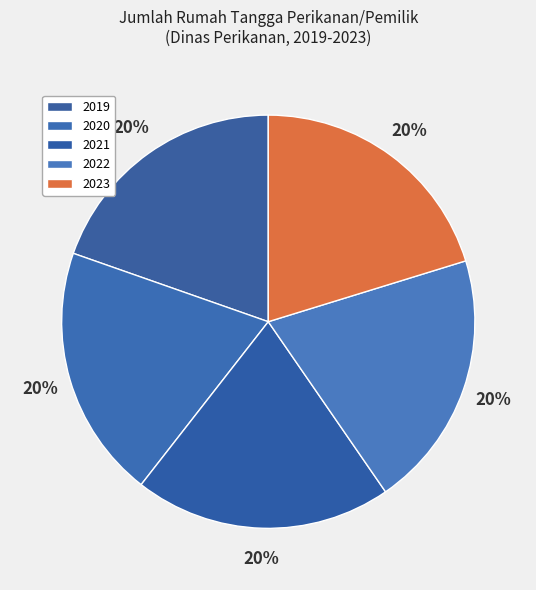

To the nearest percent, what portion does 2023 represent?

20%